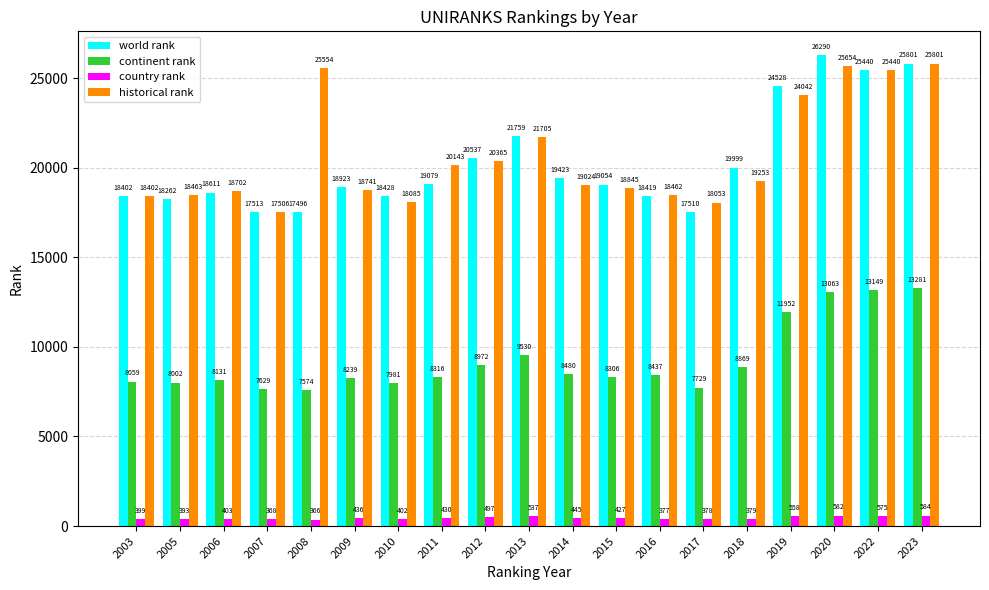

Between 2015 and 2018, which series saw the biggest shift?

world rank